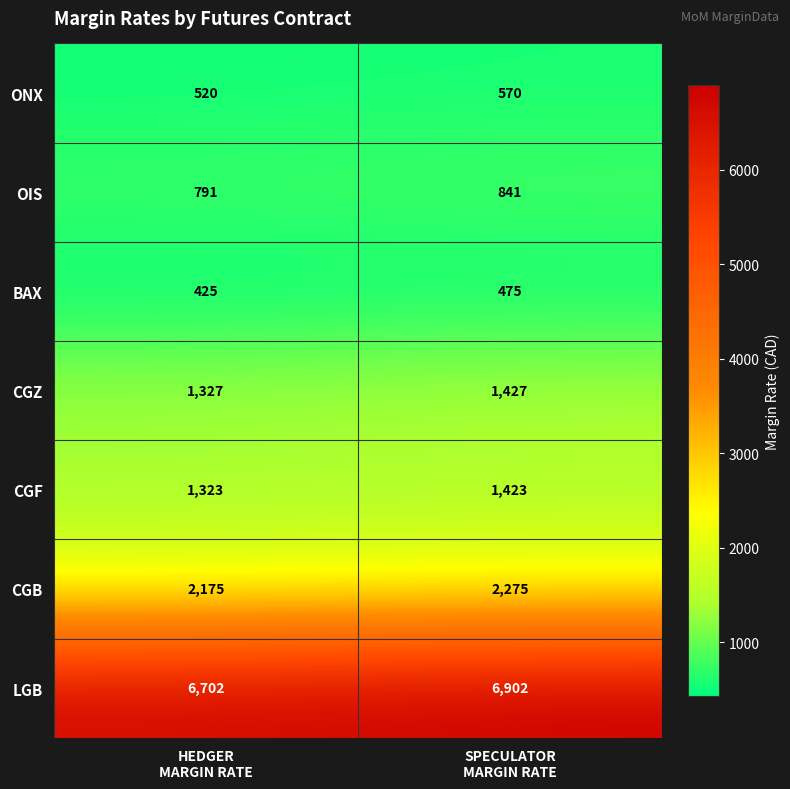

Between HEDGER
MARGIN RATE and SPECULATOR
MARGIN RATE, which series saw the biggest shift?

LGB